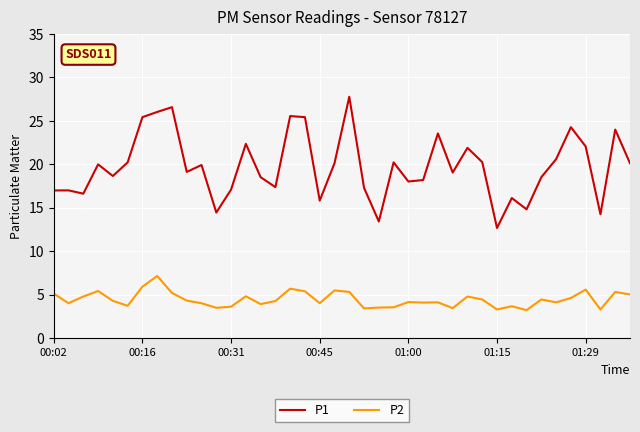

Which series has the largest range (max minus min)?

P1